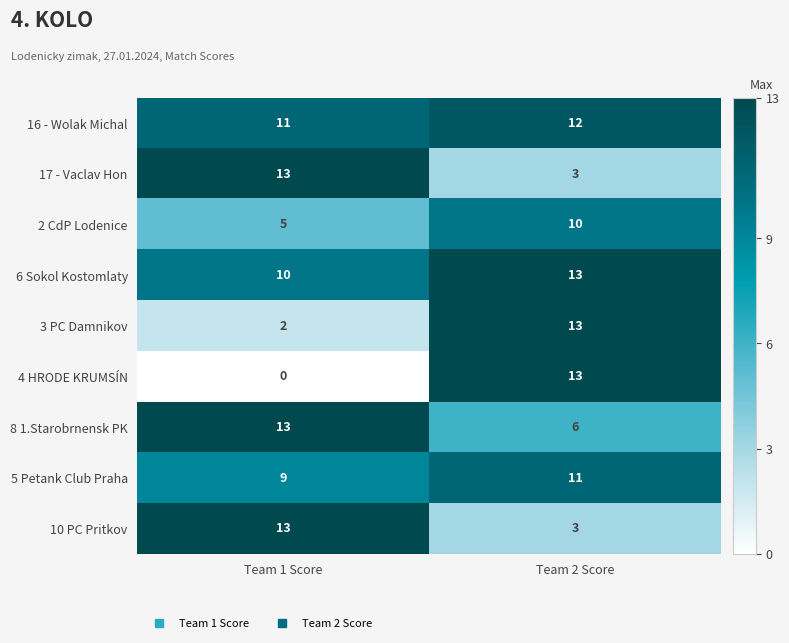

Read the 8 1.Starobrnensk PK value at Team 2 Score.

6